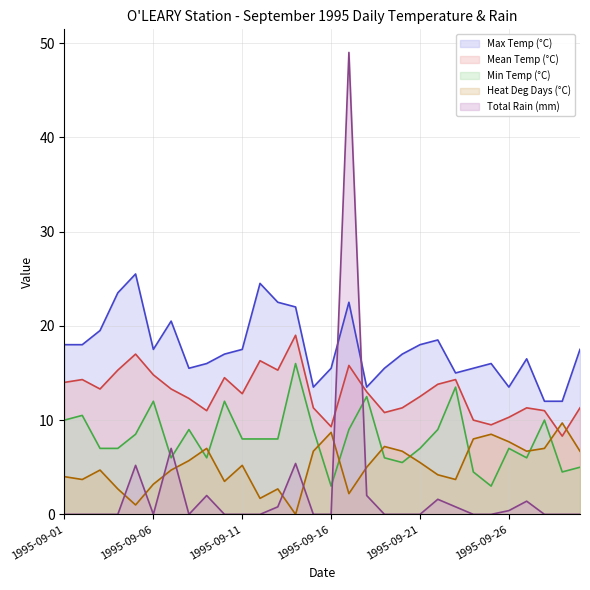

The Mean Temp (°C) series shows 10.4 at 1995-09-04. True or false?

False